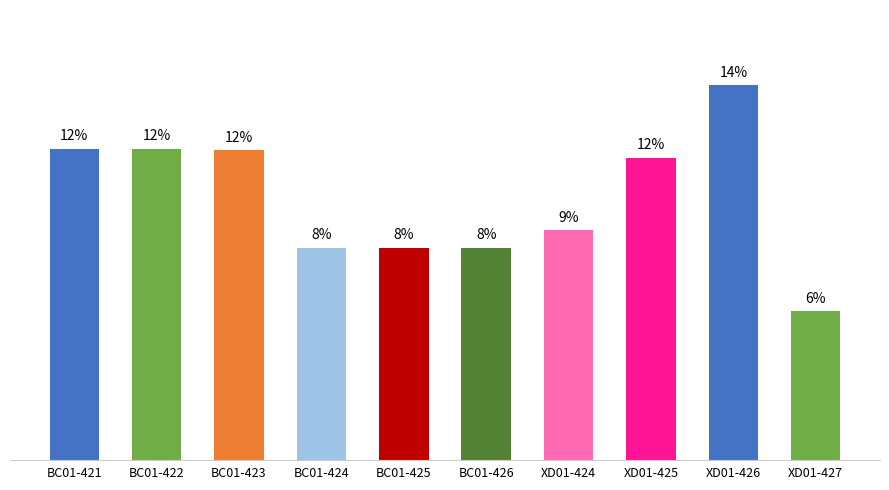

Does the chart contain any negative values?

No